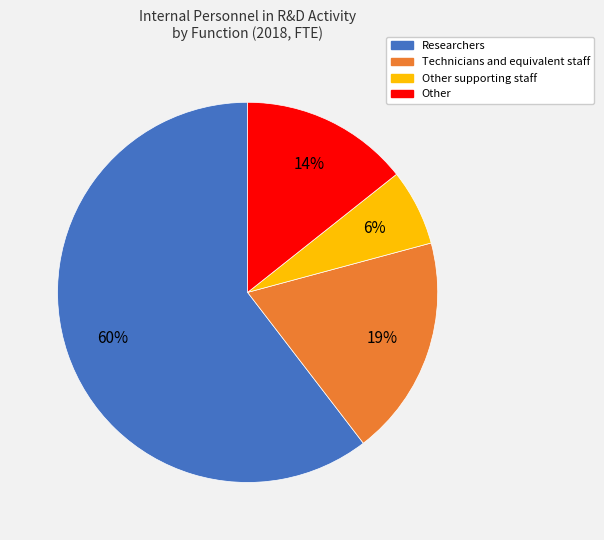

Is there a majority slice in this chart?

Yes